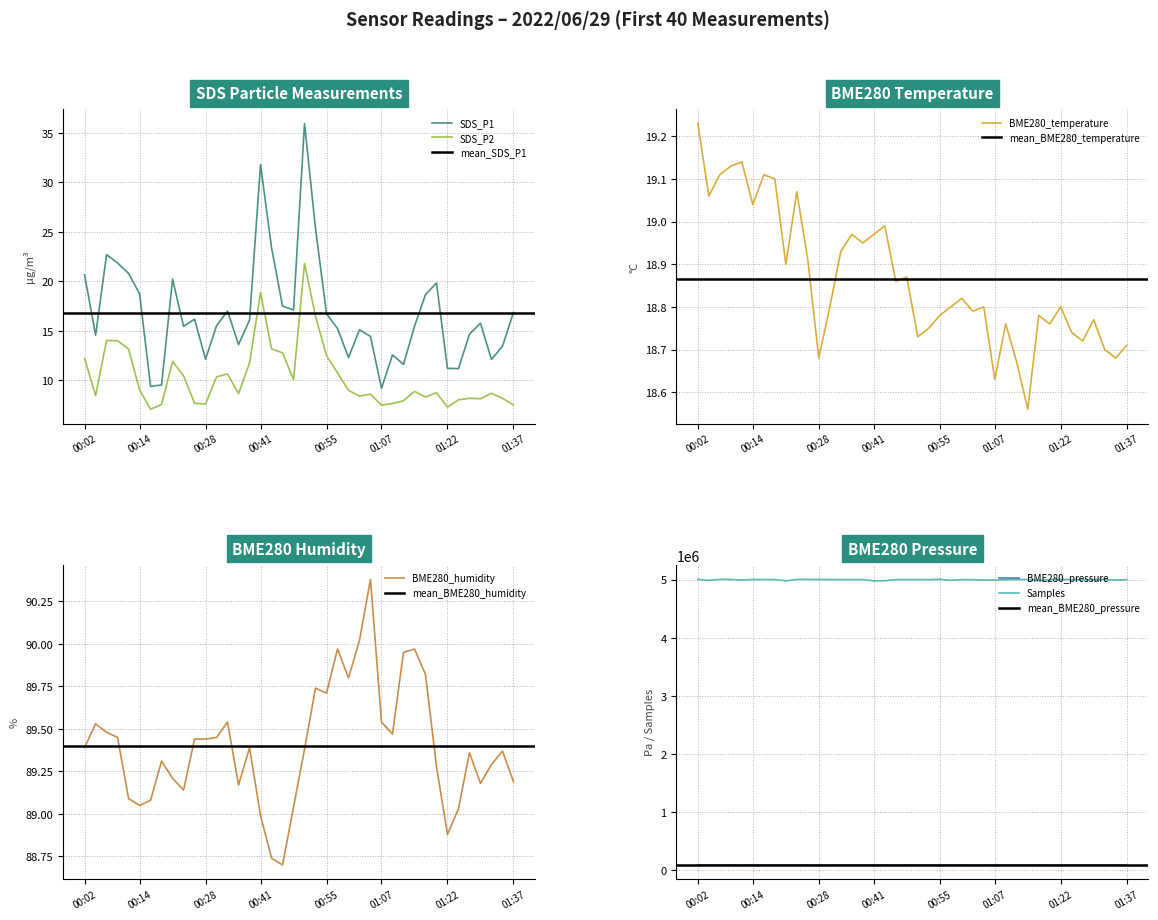

At which category is the sum across all series the highest?

00:55